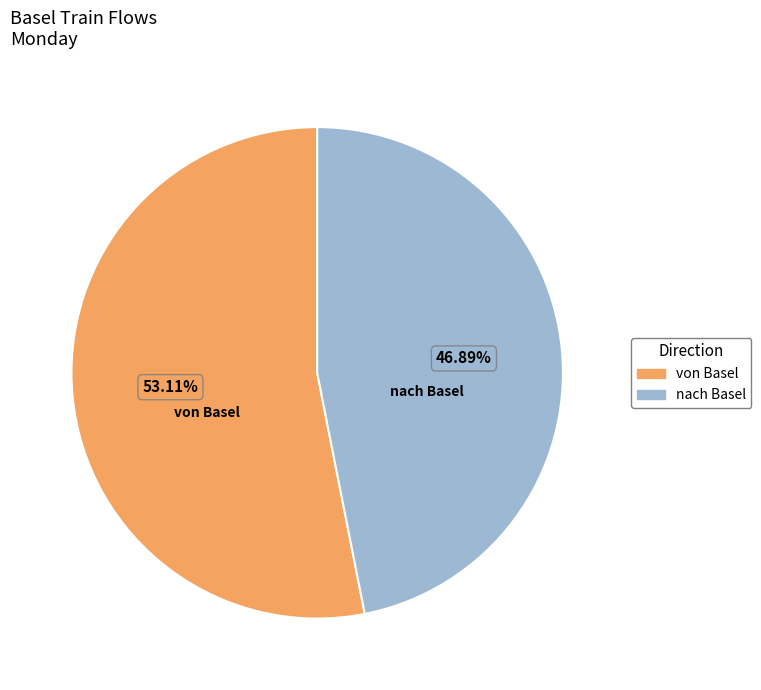

Which category has the biggest portion of the pie?

von Basel